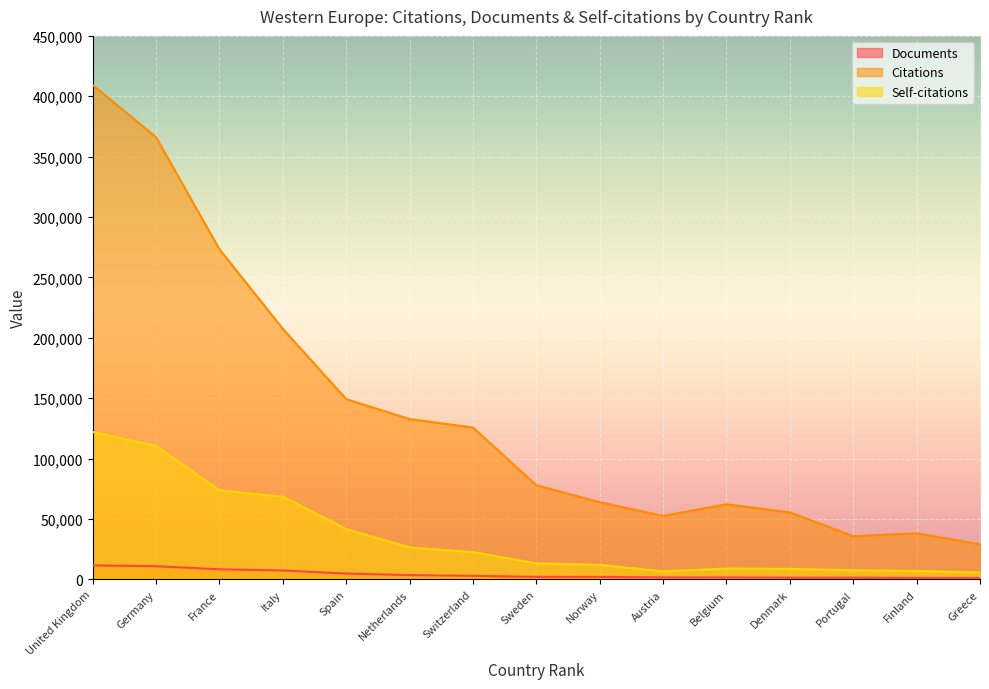

At Greece, list the series in order from smallest to largest.

Documents, Self-citations, Citations